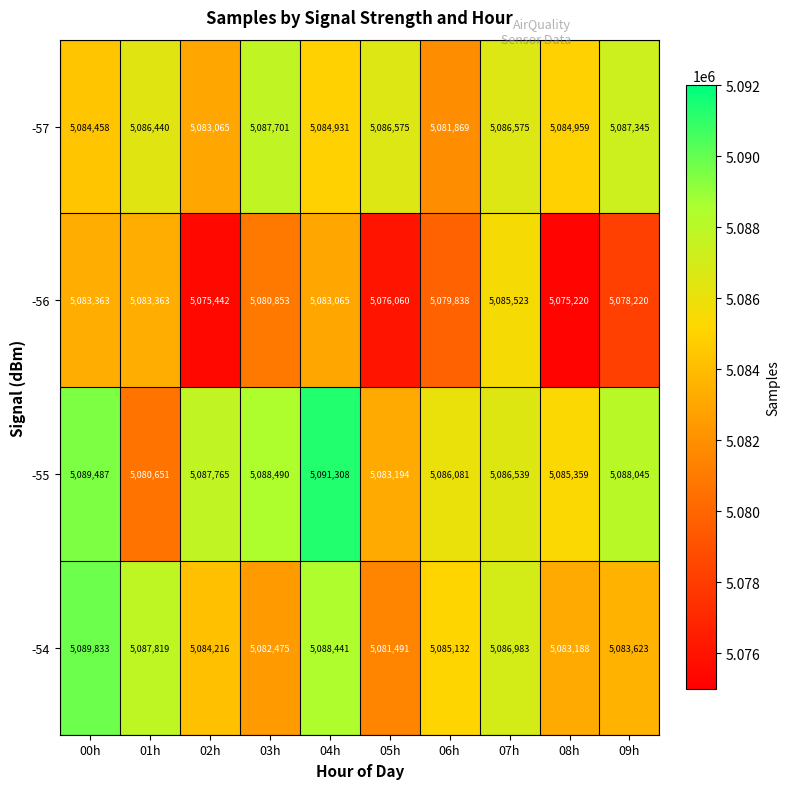

The -56 series shows 1757062 at 00h. True or false?

False